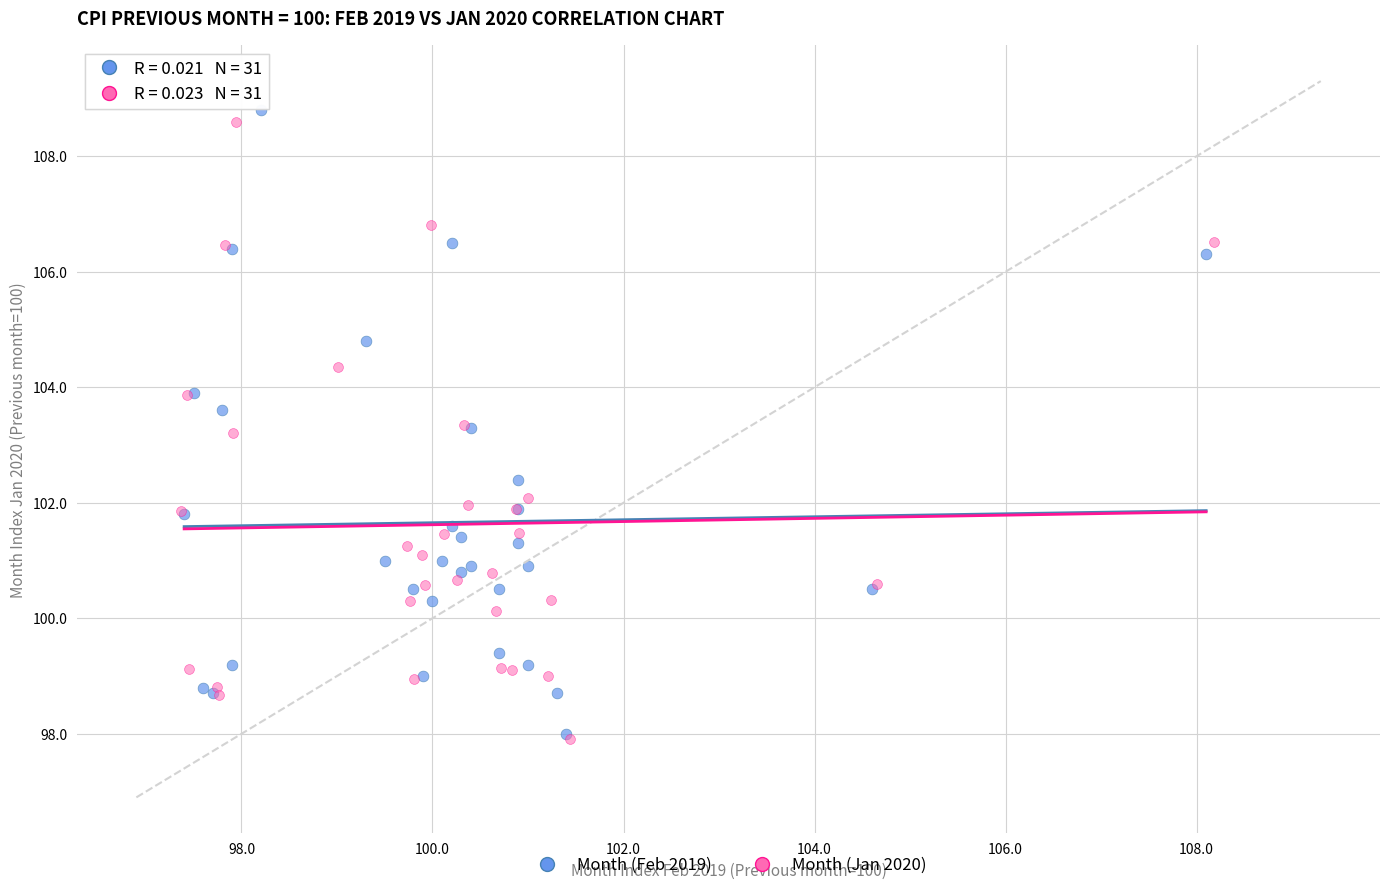

Which series has the widest spread of Y values?

Month (Feb 2019)